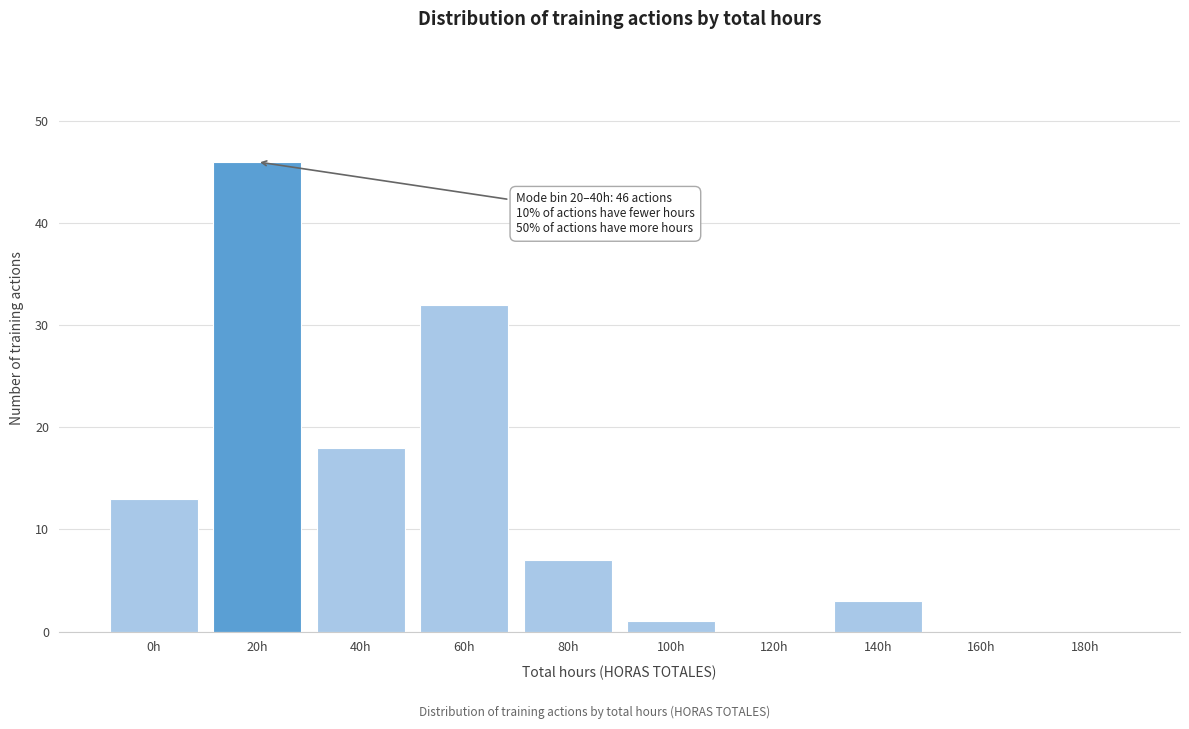

Reading right to left, extract all data points from this chart.

180h=0	160h=0	140h=3	120h=0	100h=1	80h=7	60h=32	40h=18	20h=46	0h=13